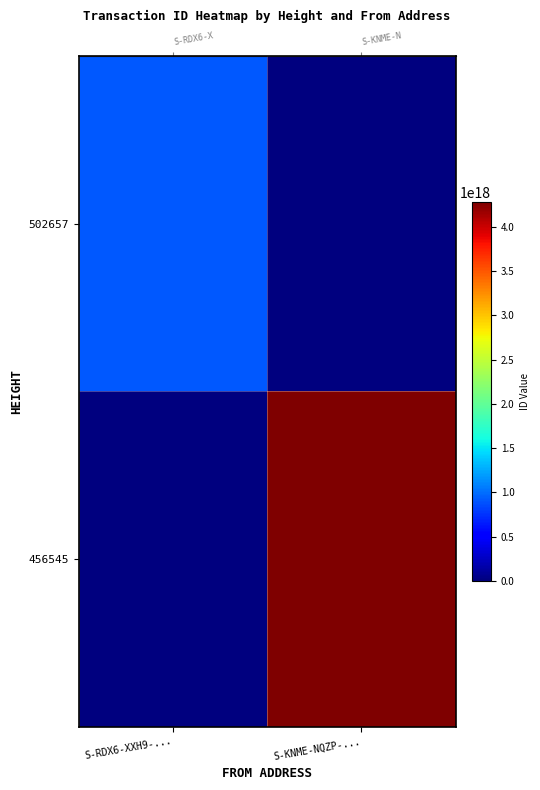

At which category does the chart reach its minimum across all series?

S-KNME-NQZP-...